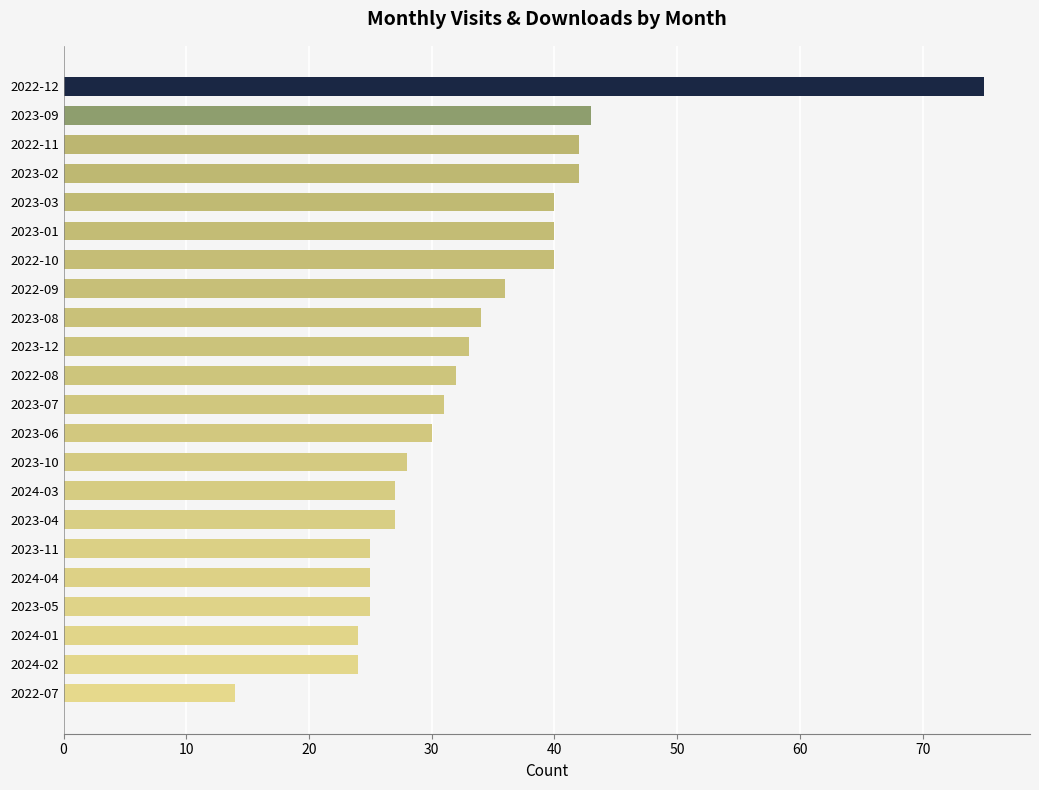

What is the change in value from 2023-06 to 2022-09?

+6